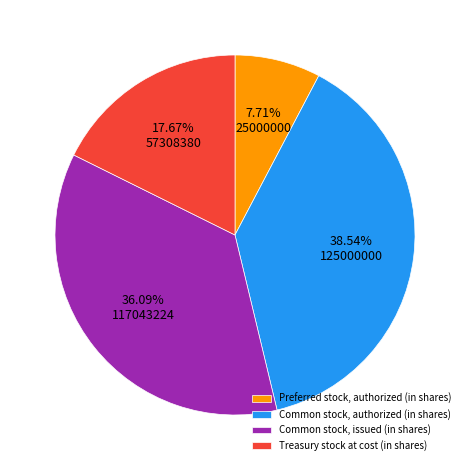

To the nearest percent, what percentage of the pie is Common stock, authorized (in shares)?

39%